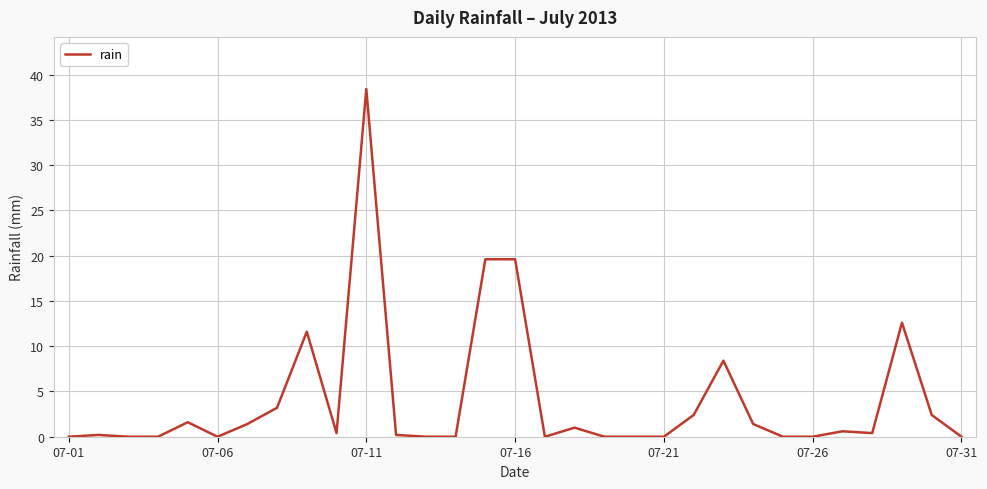

What is the maximum value shown in the chart?

38.4